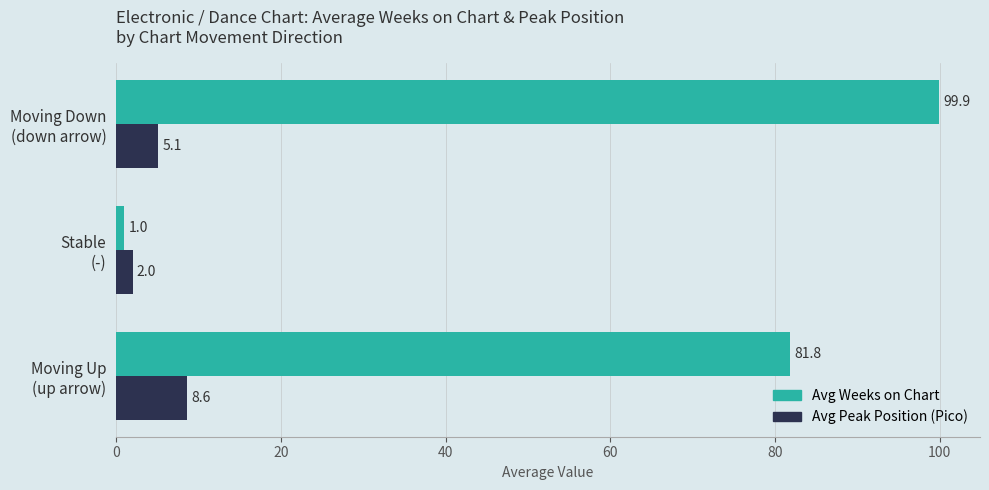

What is the sum of all Avg Peak Position (Pico) values?

15.7